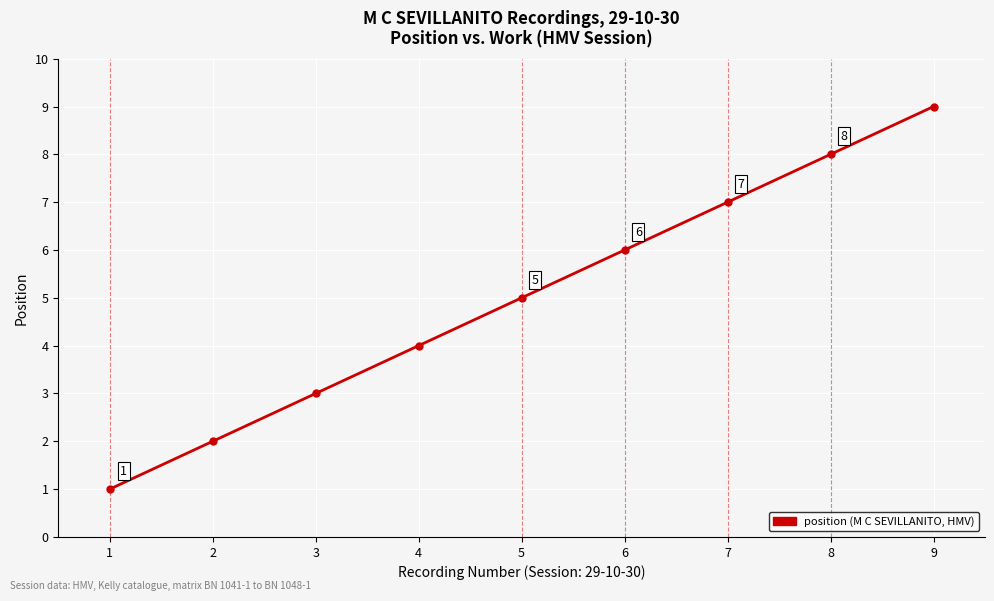

Does the chart have visible grid lines?

Yes